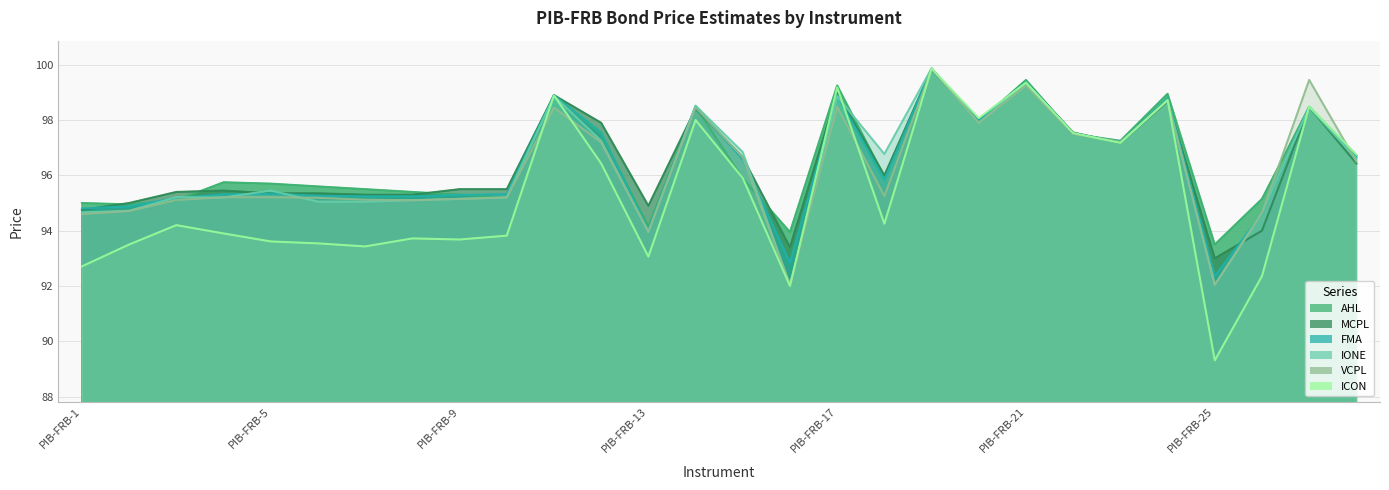

At how many categories does at least one series exceed 90?

28